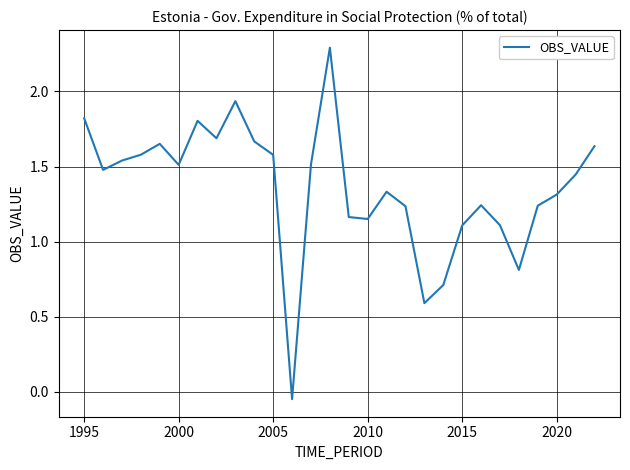

What is the maximum value shown in the chart?

2.3